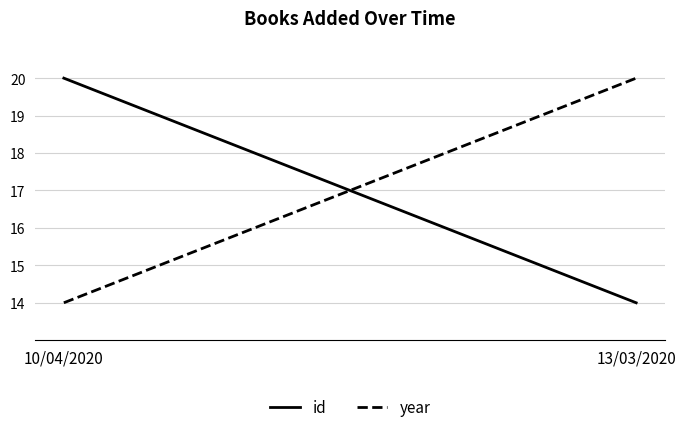

Reading left to right, extract all data points from this chart.

id: 20	14
year: 14	20